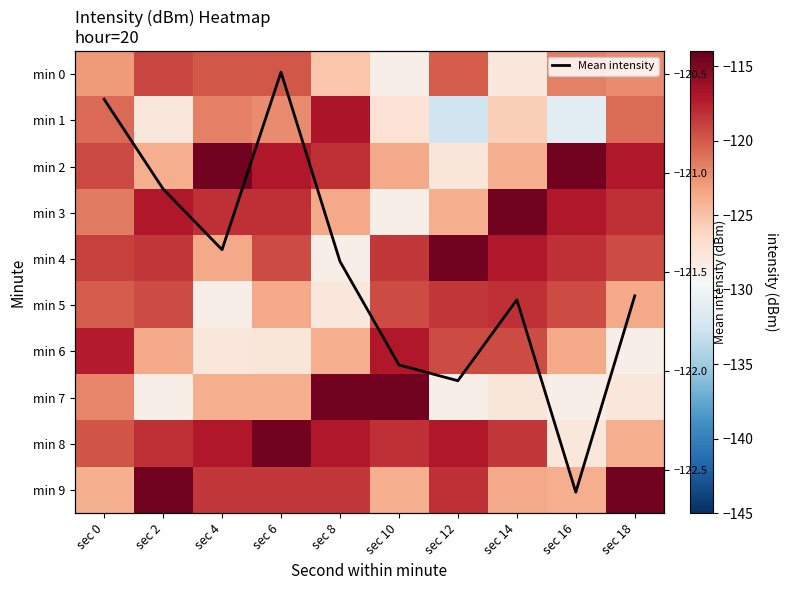

At which category does the chart reach its minimum across all series?

sec 12